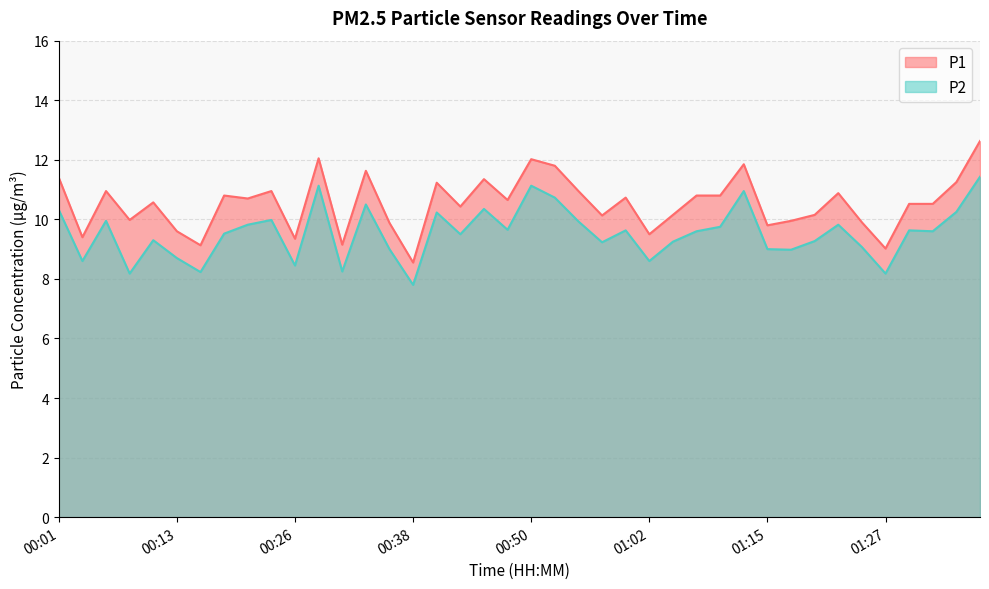

Which category has the lowest value in the P1 series?

00:38